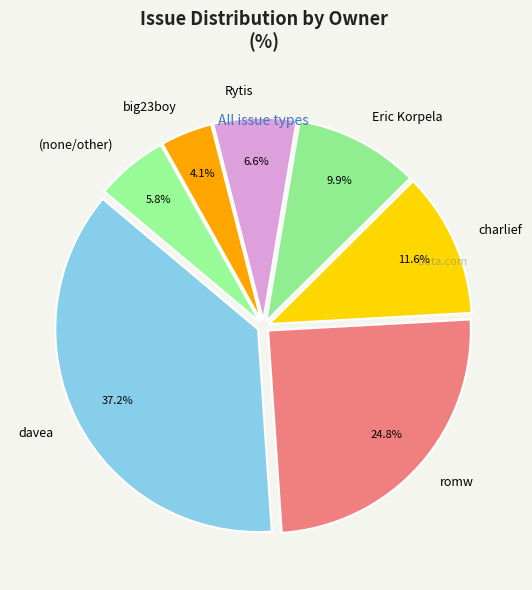

How much of the chart is everything except Eric Korpela?

90.1%